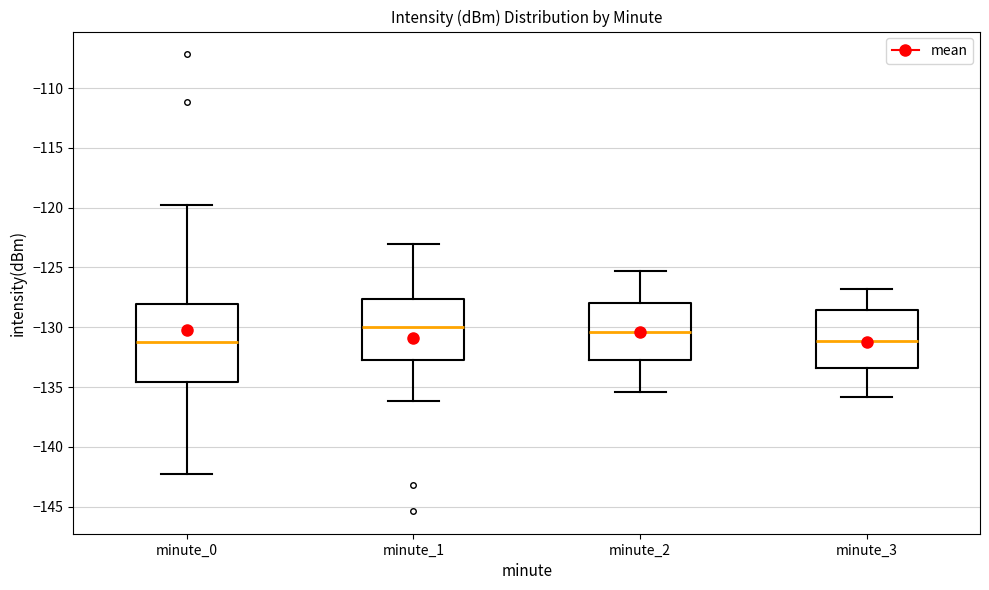

Where does the median line of the box for minute_1 sit on the y-axis? The values are not printed on the chart, so give them approximately, as read against the axis.

-130.0